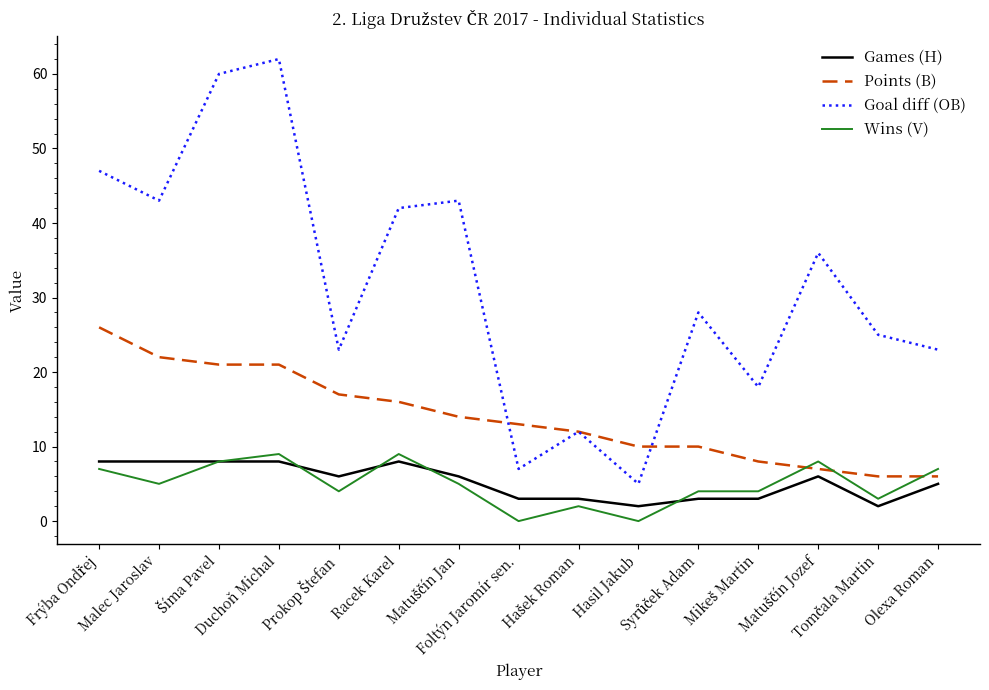

What is the average value of the Points (B) series?

14